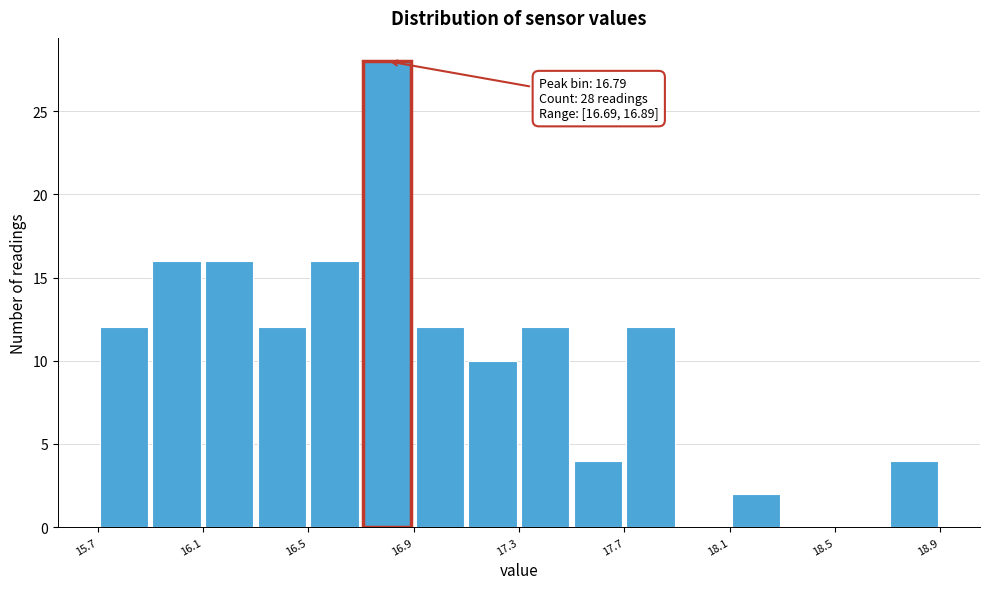

Read against the x-axis, roughly where is the centre of the tallest bar?

16.80